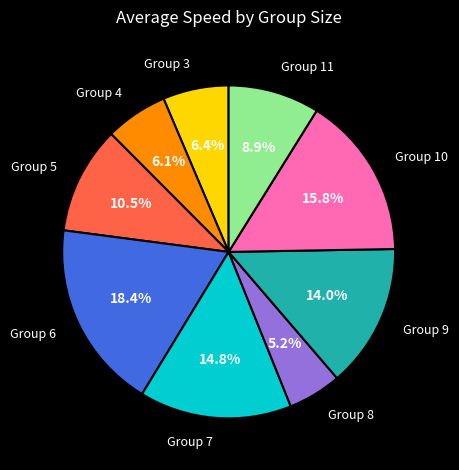

Is there any slice that represents more than half of the pie?

No